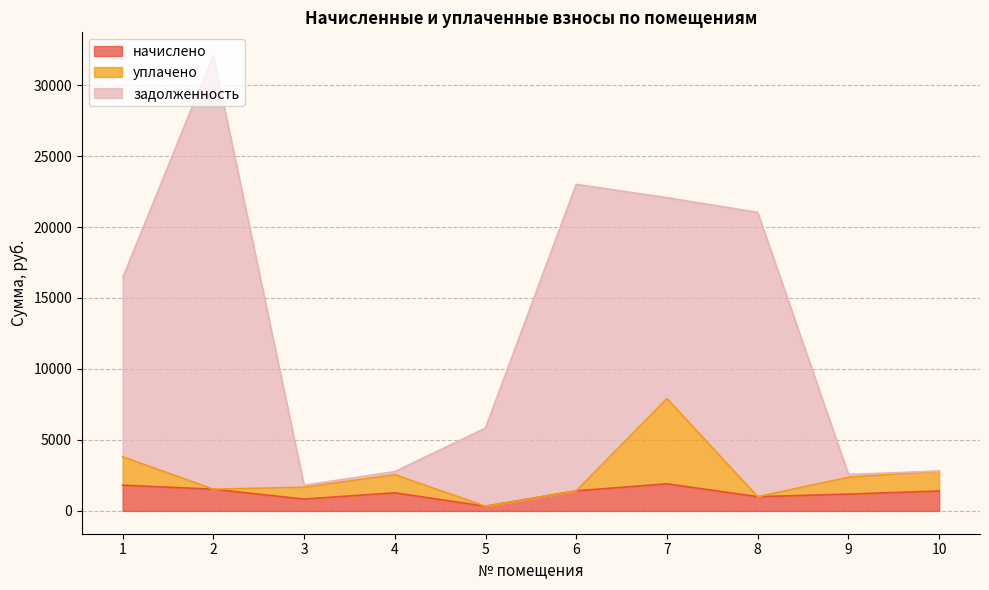

Where is the first local minimum for начислено?

3